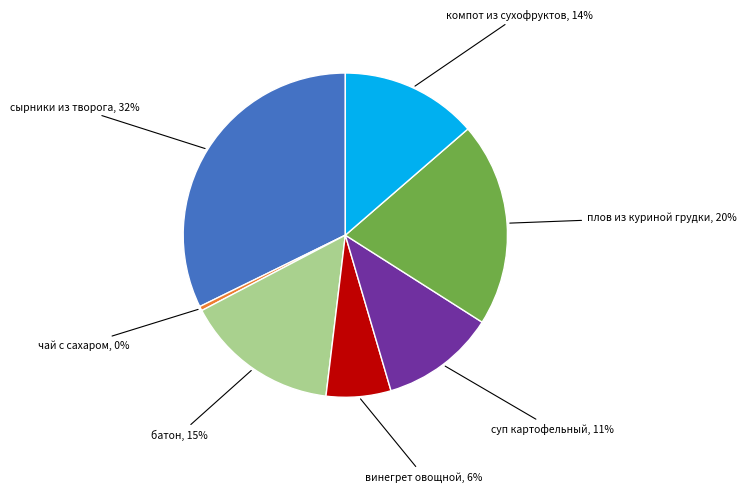

Is there a majority slice in this chart?

No